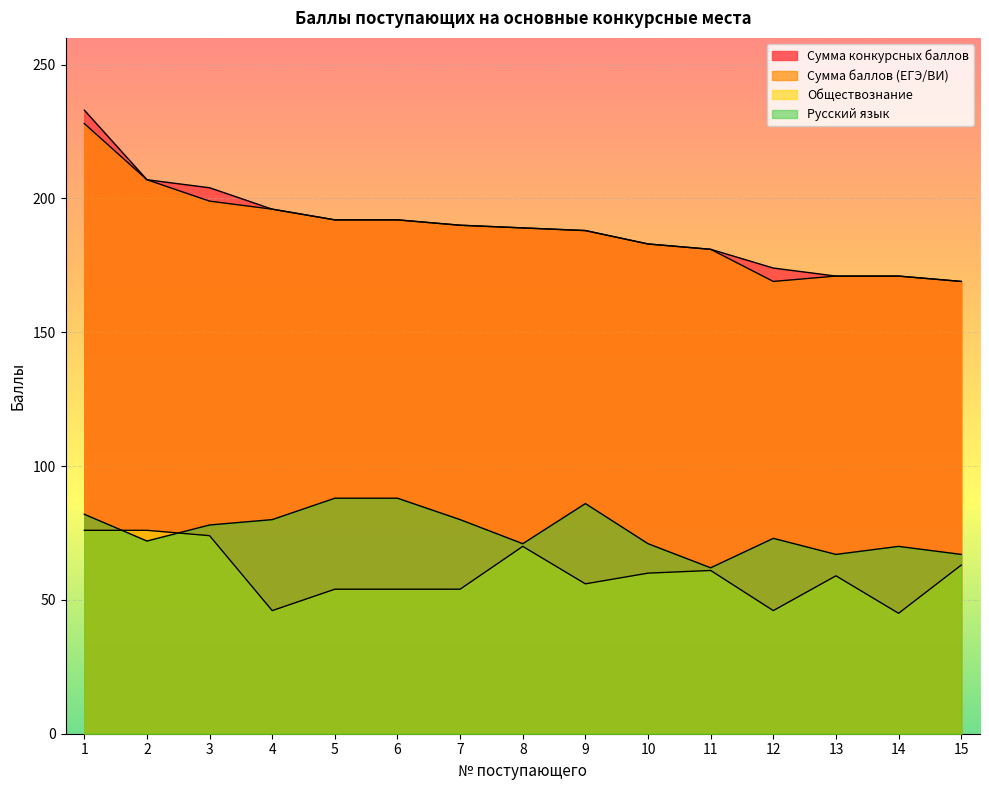

Where is Русский язык nearest to the value 75?

12